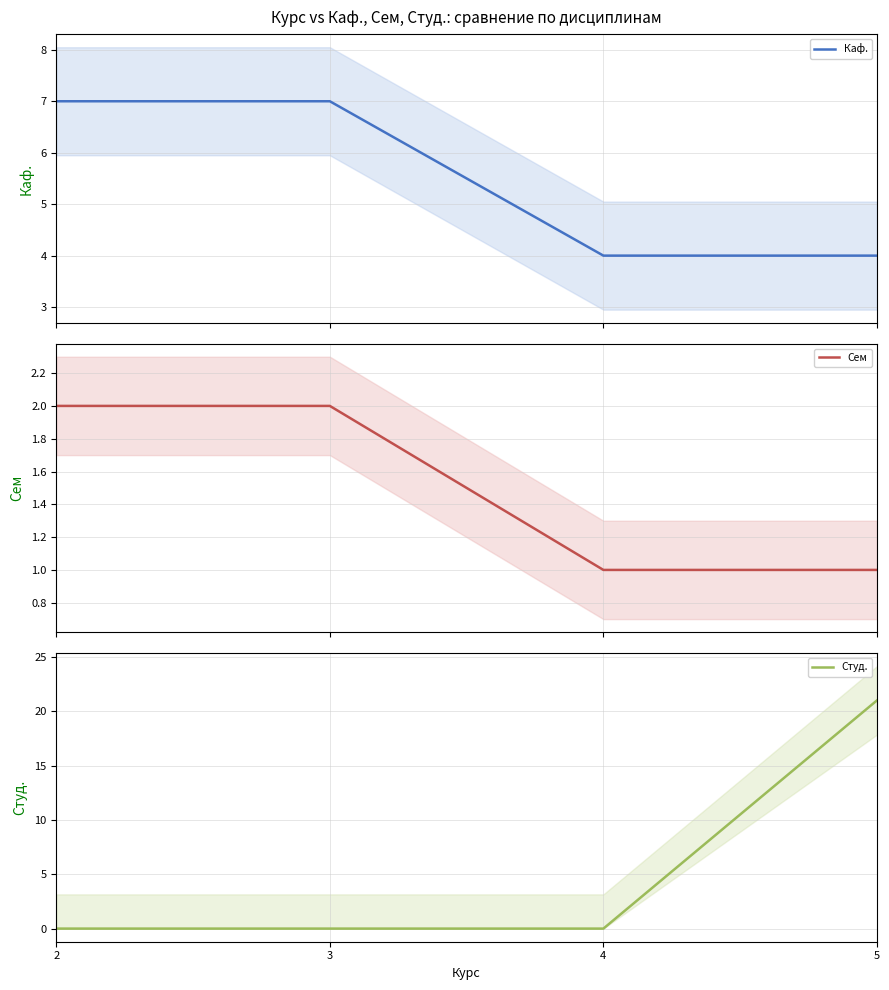

Which series has the largest total across all categories?

Каф.